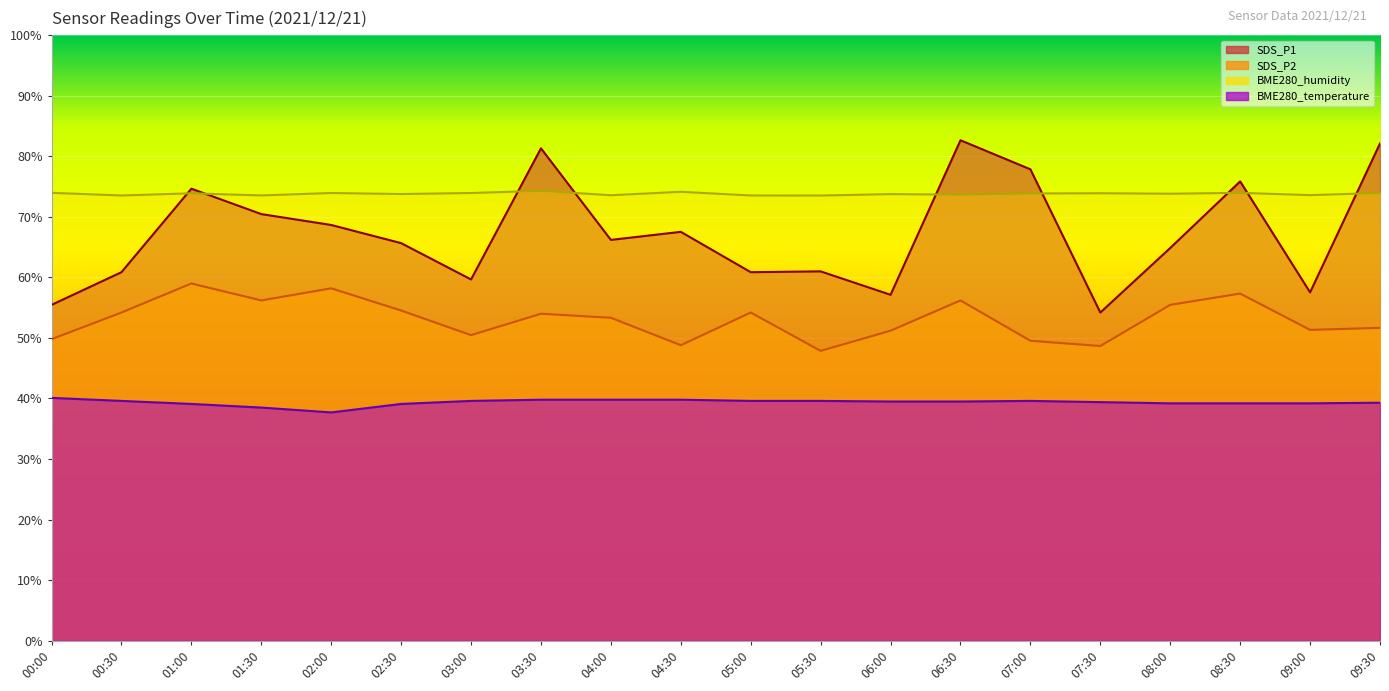

True or false: SDS_P1 has a value of 75.9 at 08:30.

True